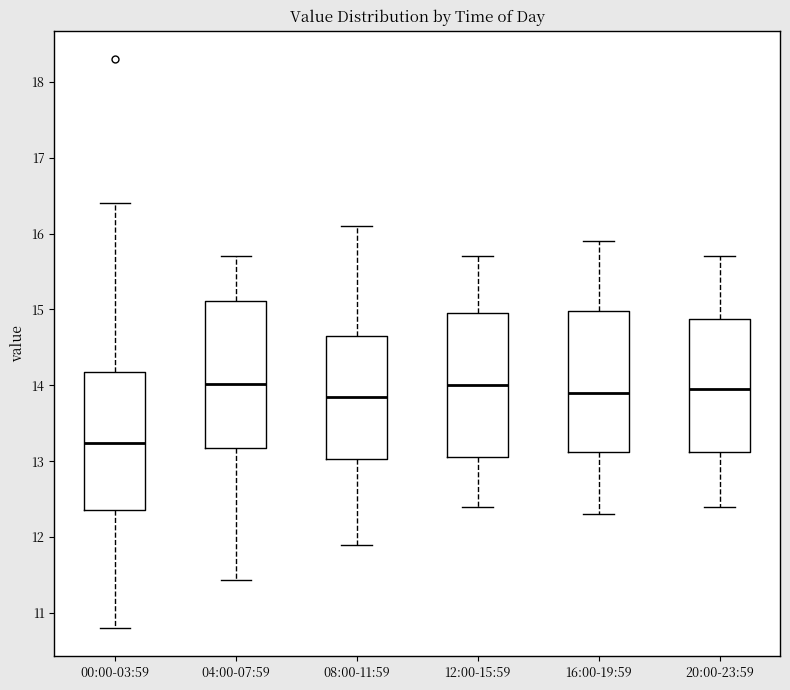

Reading left to right, transcribe this box plot: for each box, give where its median line is, the range the box spans, and where its two whiskers end, as read against the y-axis. The values are not printed on the chart, so give them approximately, as read against the axis.

00:00-03:59: median 13.2, box 12.4 to 14.2, whiskers 10.8 to 16.4
04:00-07:59: median 14.0, box 13.2 to 15.1, whiskers 11.4 to 15.7
08:00-11:59: median 13.9, box 13.0 to 14.7, whiskers 11.9 to 16.1
12:00-15:59: median 14.0, box 13.1 to 15.0, whiskers 12.4 to 15.7
16:00-19:59: median 13.9, box 13.1 to 15.0, whiskers 12.3 to 15.9
20:00-23:59: median 14.0, box 13.1 to 14.9, whiskers 12.4 to 15.7